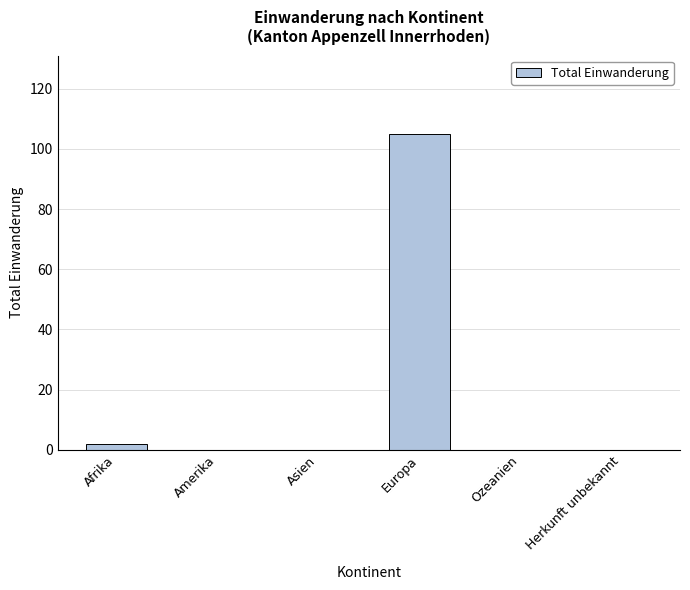

What is the sum of all values?

107